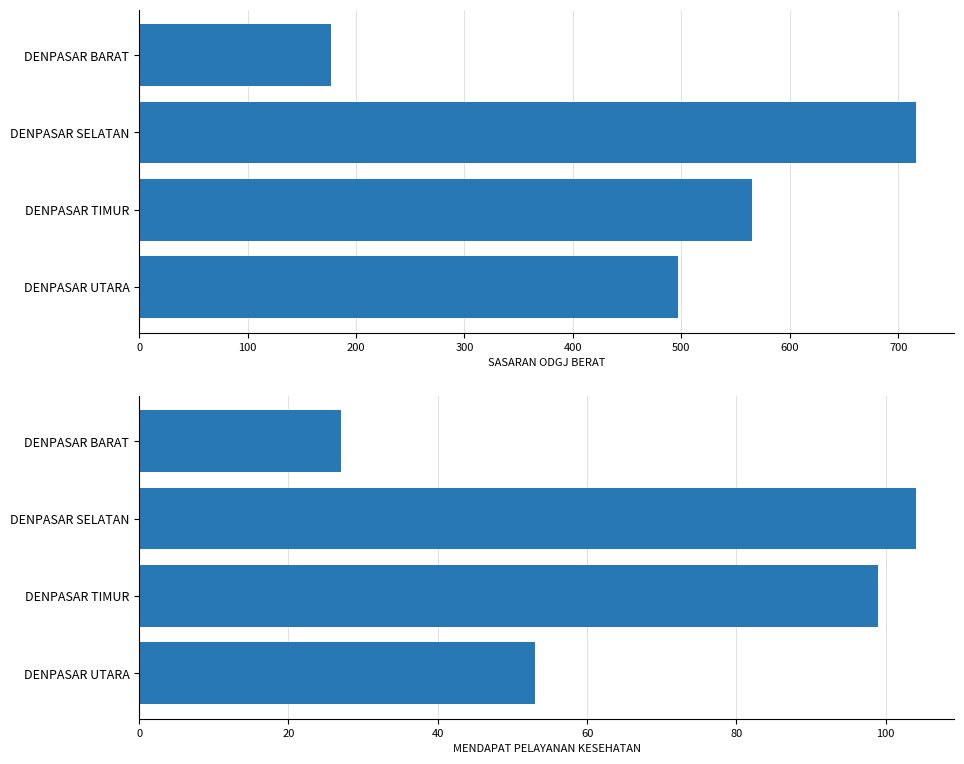

Reading left to right, extract all data points from this chart.

SASARAN ODGJ BERAT: 497	565	716	177
MENDAPAT PELAYANAN KESEHATAN: 53	99	104	27